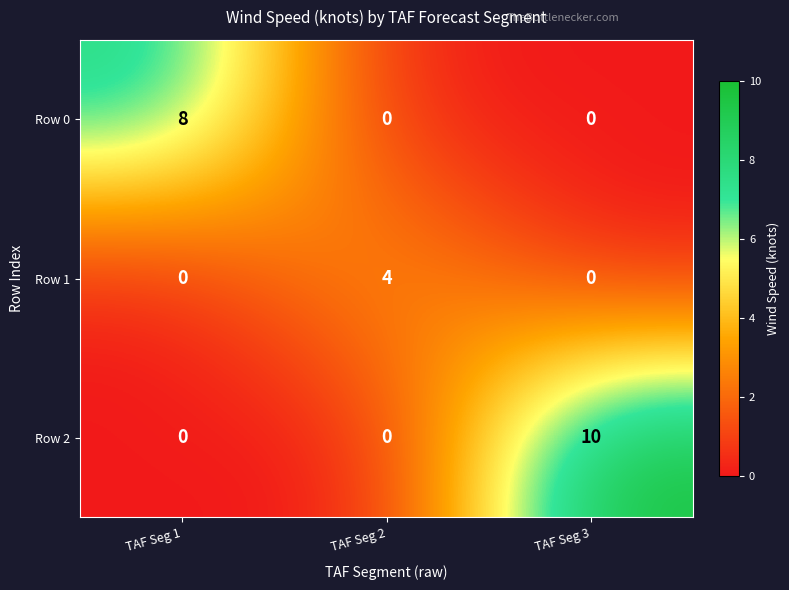

Count the number of data series in this chart.

3